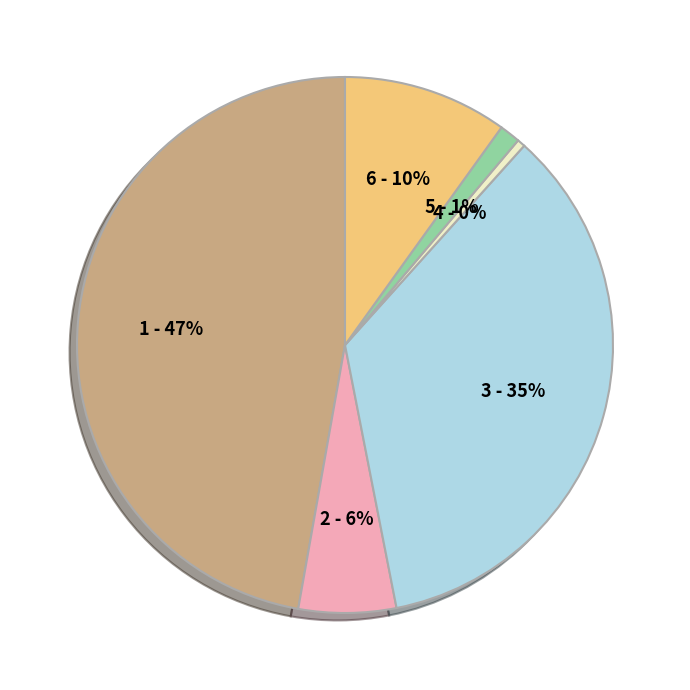

To the nearest percent, what is the difference between the largest and smallest slice percentages?

47%